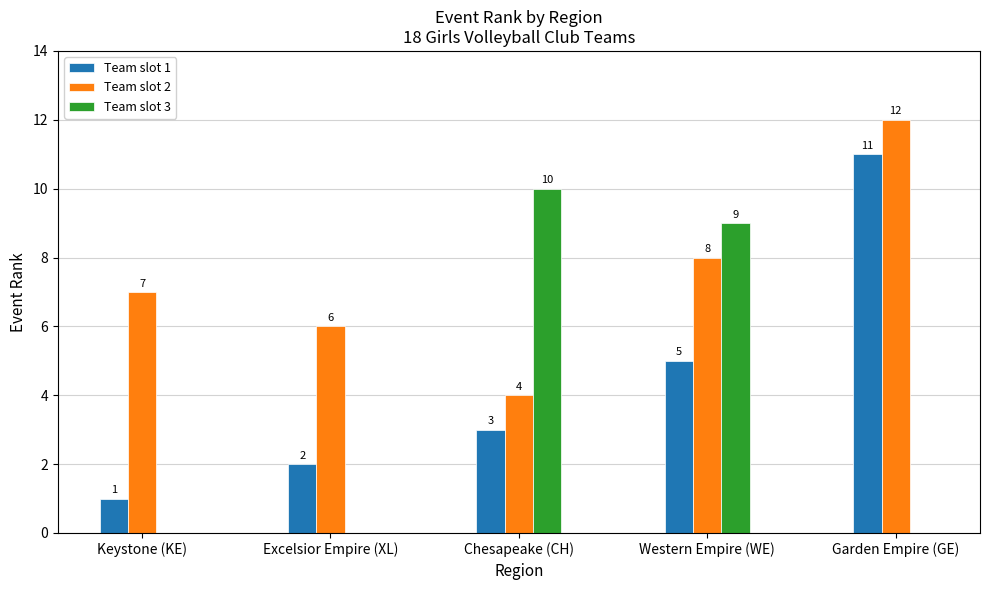

What is the sum of all Team slot 3 values?

19